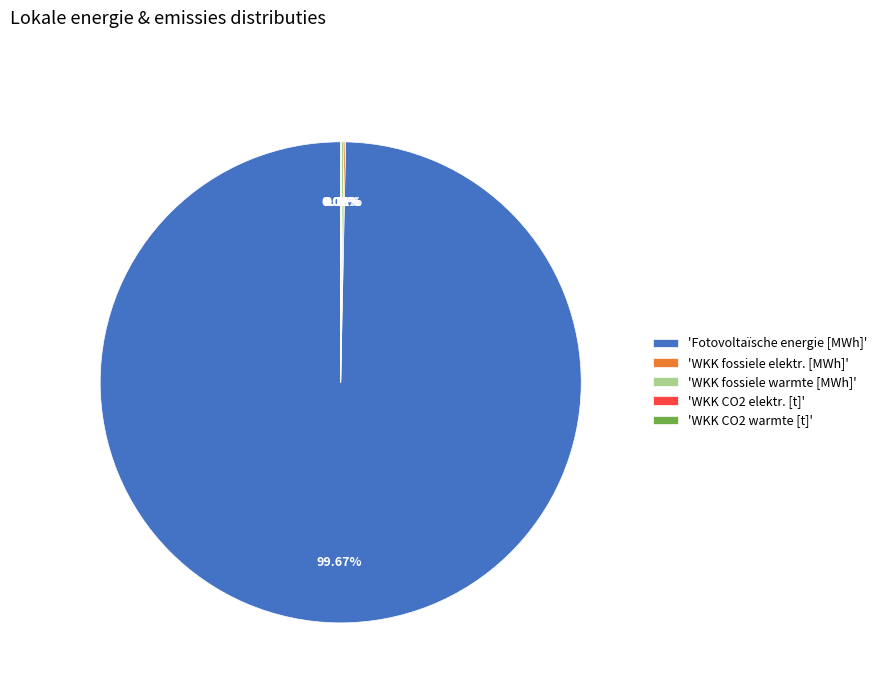

Is there a majority slice in this chart?

Yes